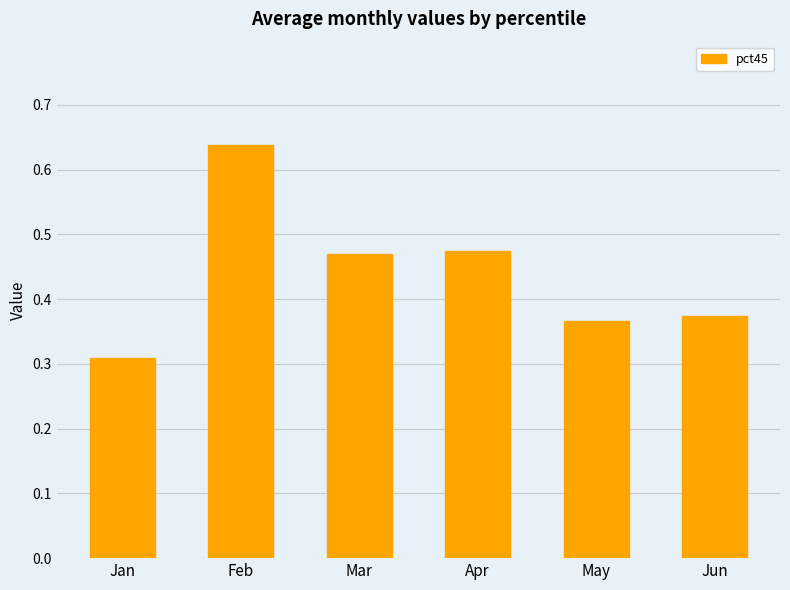

How many values are between 0 and 1?

6